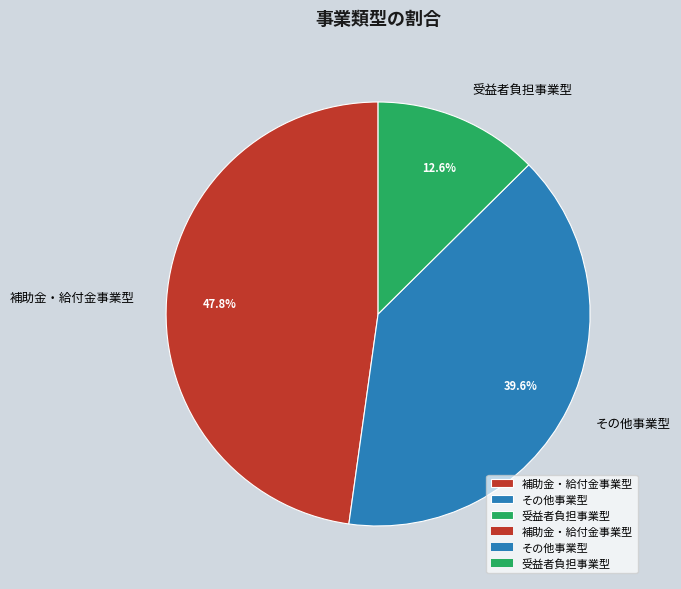

To the nearest percent, what portion does 補助金・給付金事業型 represent?

48%